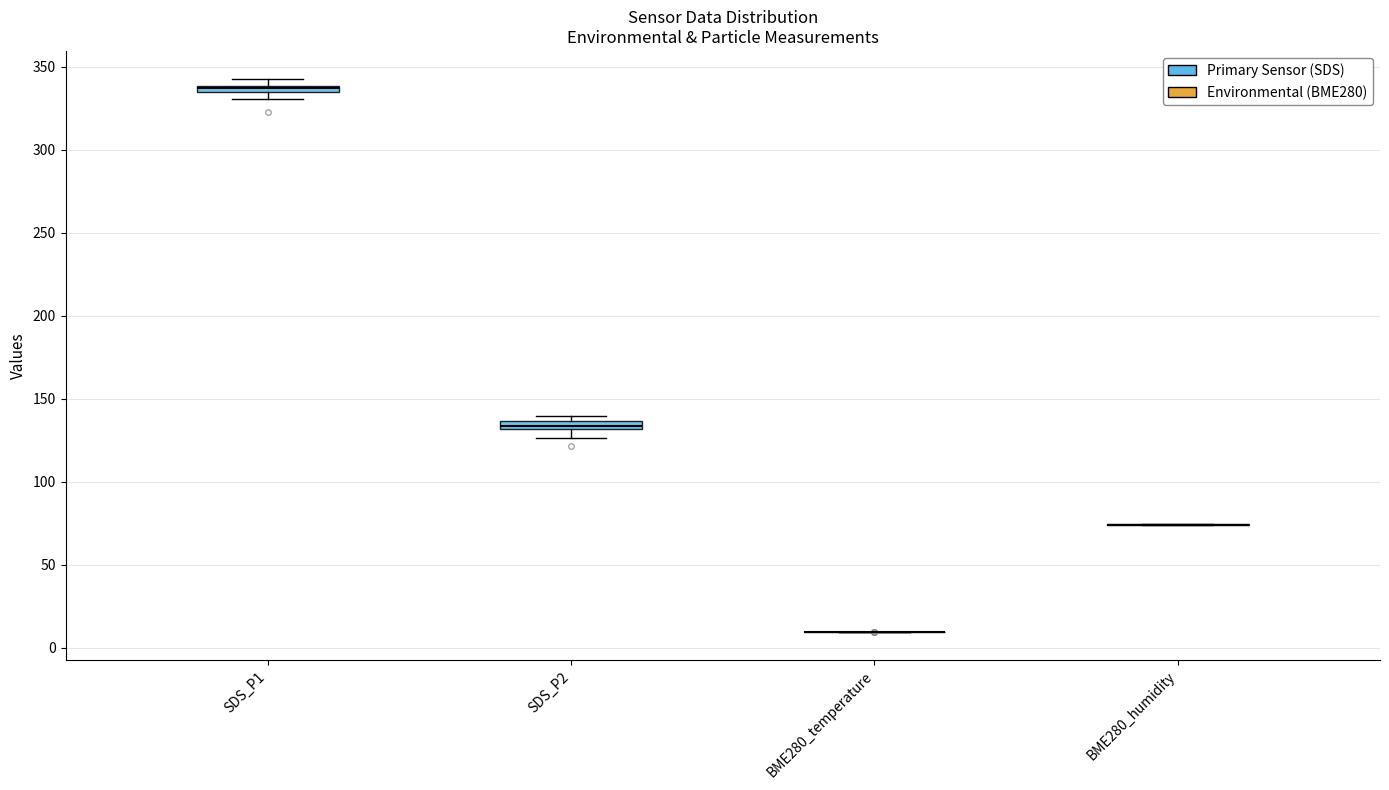

Where is the lower edge of the box for SDS_P1 on the y-axis? The values are not printed on the chart, so give them approximately, as read against the axis.

335